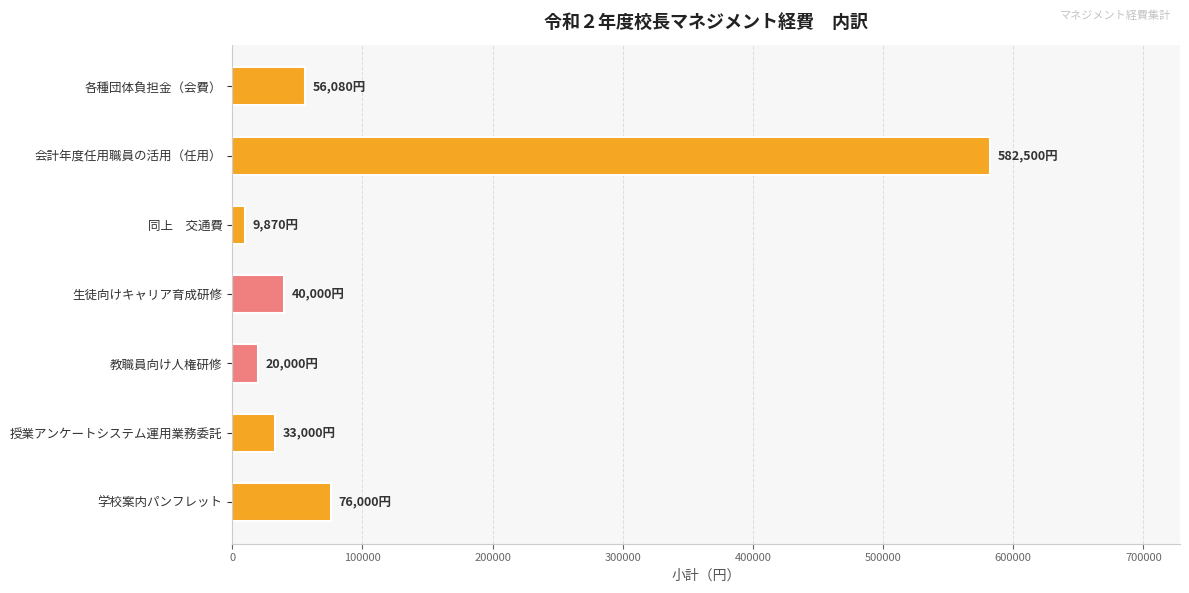

What is the difference between the maximum and minimum values?

572630